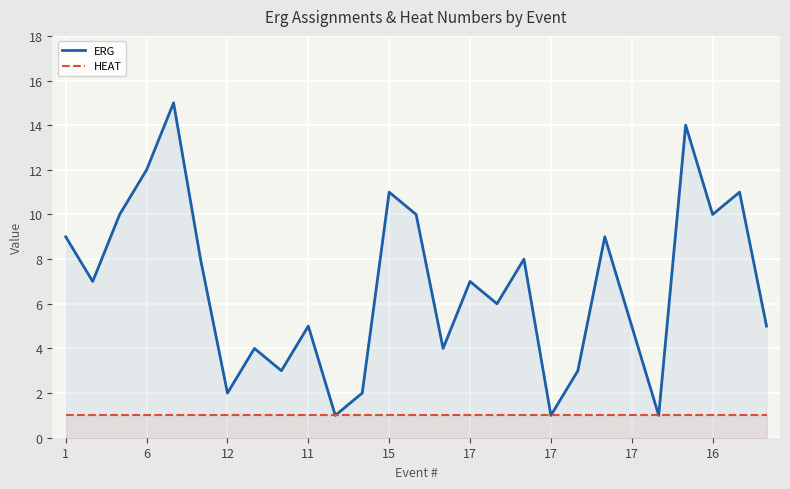

True or false: HEAT has more than 2 interior local peaks.

False